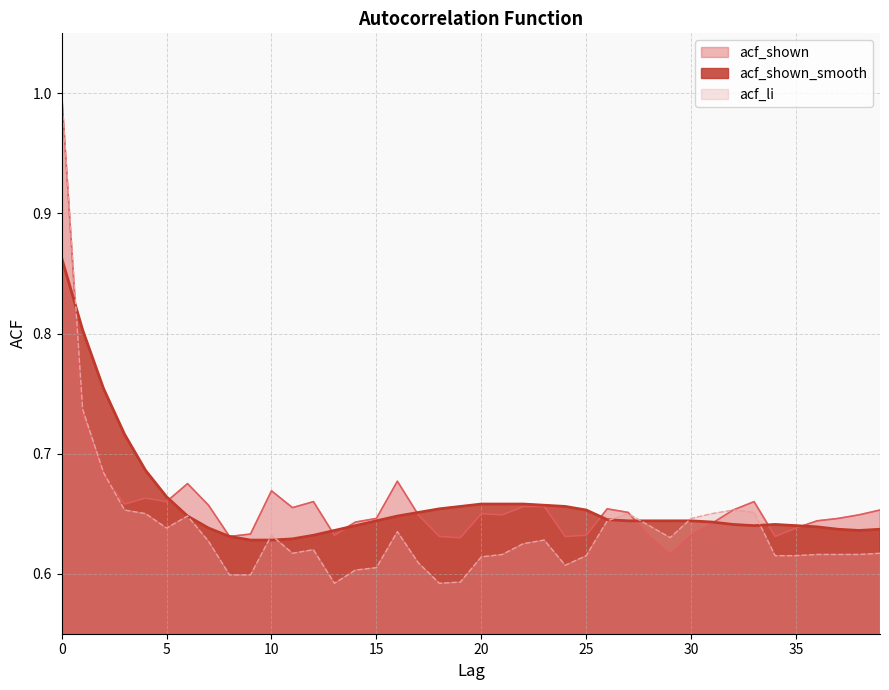

Reading right to left, list all the values displayed in this chart.

acf_li: 0.6	0.6	0.6	0.6	0.6	0.6	0.7	0.7	0.7	0.6	0.6	0.6	0.7	0.6	0.6	0.6	0.6	0.6	0.6	0.6	0.6	0.6	0.6	0.6	0.6	0.6	0.6	0.6	0.6	0.6	0.6	0.6	0.6	0.6	0.6	0.7	0.7	0.7	0.7	1.0
acf_shown_smooth: 0.6	0.6	0.6	0.6	0.6	0.6	0.6	0.6	0.6	0.6	0.6	0.6	0.6	0.6	0.7	0.7	0.7	0.7	0.7	0.7	0.7	0.7	0.7	0.6	0.6	0.6	0.6	0.6	0.6	0.6	0.6	0.6	0.6	0.6	0.7	0.7	0.7	0.8	0.8	0.9
acf_shown: 0.7	0.6	0.6	0.6	0.6	0.6	0.7	0.7	0.6	0.6	0.6	0.6	0.7	0.7	0.6	0.6	0.7	0.7	0.6	0.7	0.6	0.6	0.6	0.7	0.6	0.6	0.6	0.7	0.7	0.7	0.6	0.6	0.7	0.7	0.7	0.7	0.7	0.7	0.7	1.0